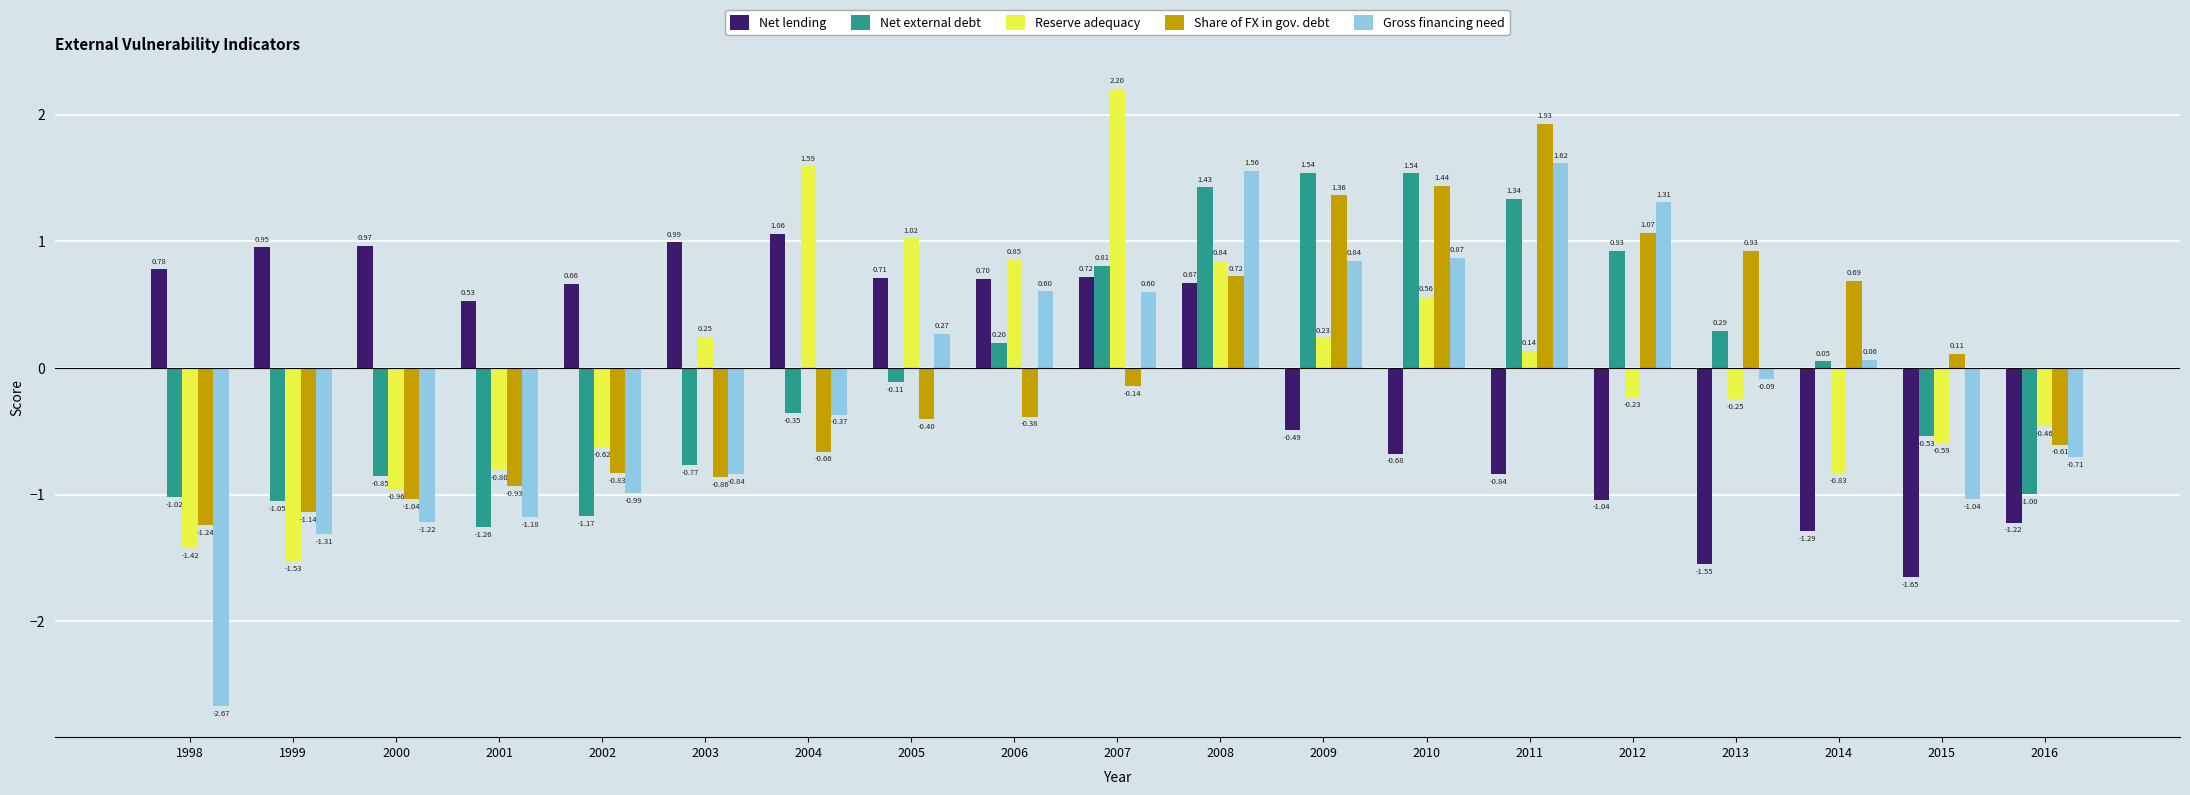

What is the difference between the maximum and minimum values in the Net external debt series?

2.8